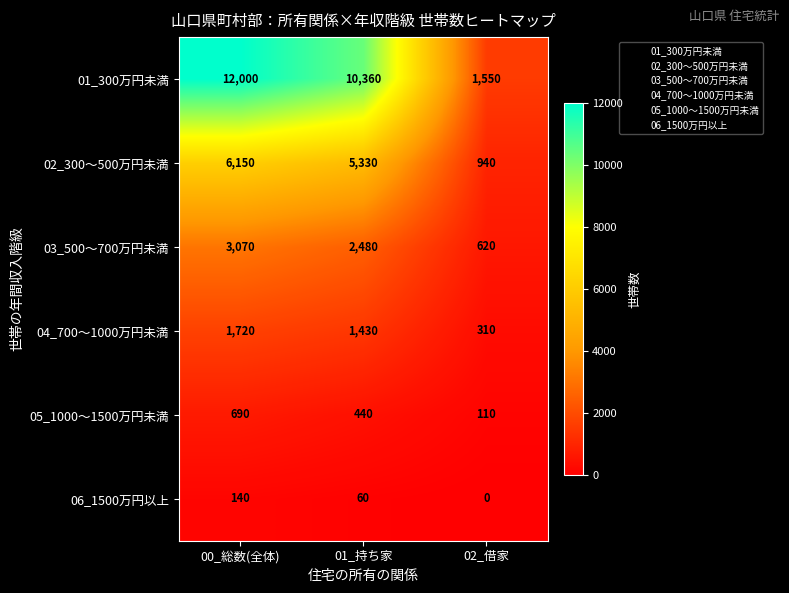

At which label is 04_700～1000万円未満 closest to 1015?

01_持ち家